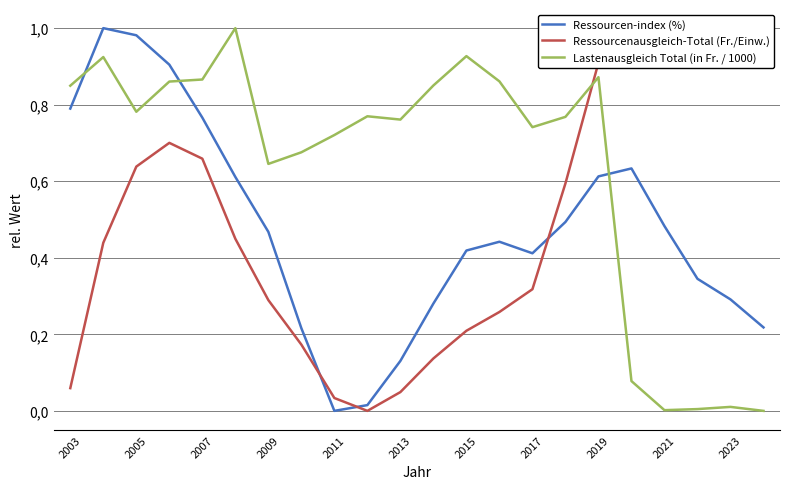

Reading left to right, list all the values displayed in this chart.

Ressourcen-index (%): 0.8	1.0	1.0	0.9	0.8	0.6	0.5	0.2	0.0	0.0	0.1	0.3	0.4	0.4	0.4	0.5	0.6	0.6	0.5	0.3	0.3	0.2
Ressourcenausgleich-Total (Fr./Einw.): 0.1	0.4	0.6	0.7	0.7	0.4	0.3	0.2	0.0	0.0	0.0	0.1	0.2	0.3	0.3	0.6	0.9	1.0	0.9	0.9	1.0	1.0
Lastenausgleich Total (in Fr. / 1000): 0.8	0.9	0.8	0.9	0.9	1.0	0.6	0.7	0.7	0.8	0.8	0.9	0.9	0.9	0.7	0.8	0.9	0.1	0.0	0.0	0.0	0.0